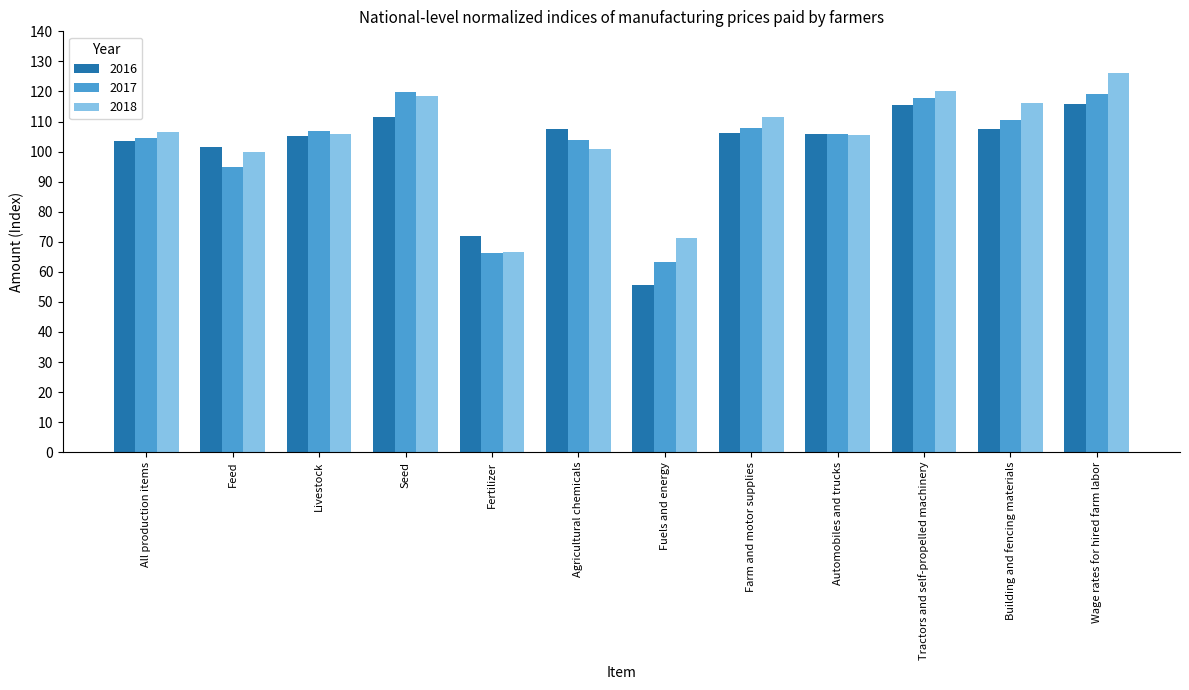

At which label is 2016 closest to 85?

Fertilizer